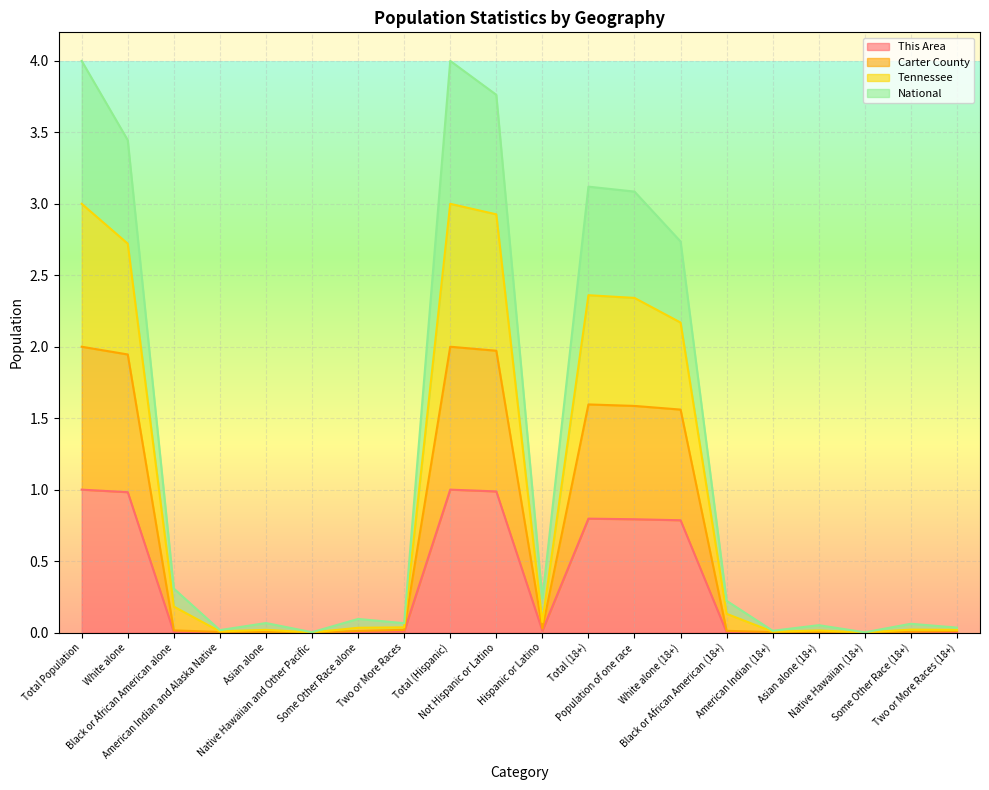

What are all the series names shown in the legend?

This Area, Carter County, Tennessee, National